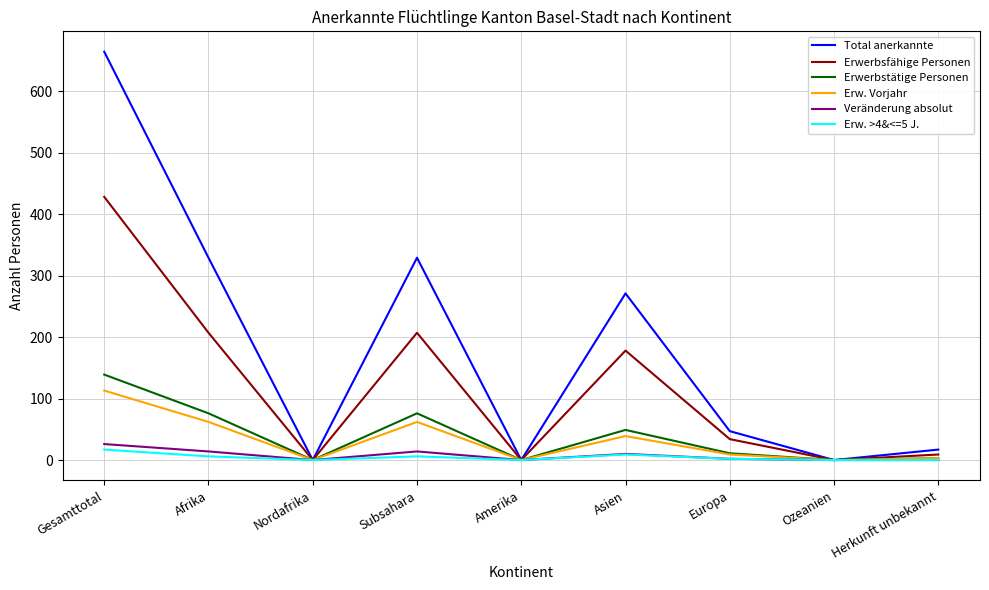

Which series has the largest range (max minus min)?

Total anerkannte